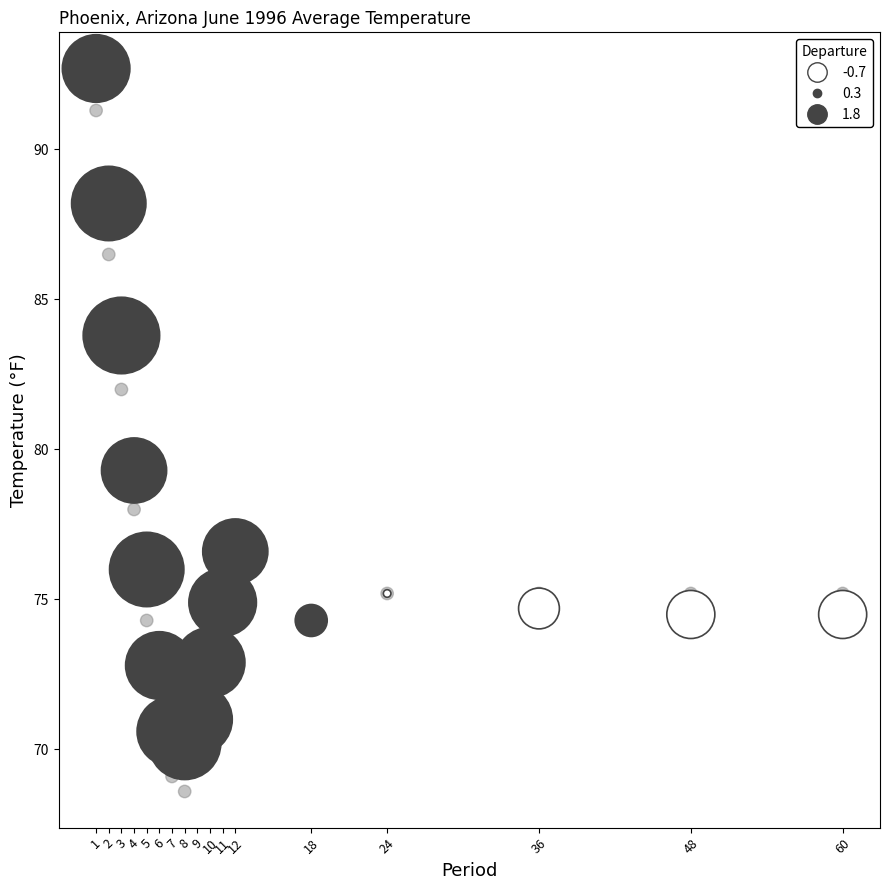

Across all series, what Y value is closest to 80?

79.3